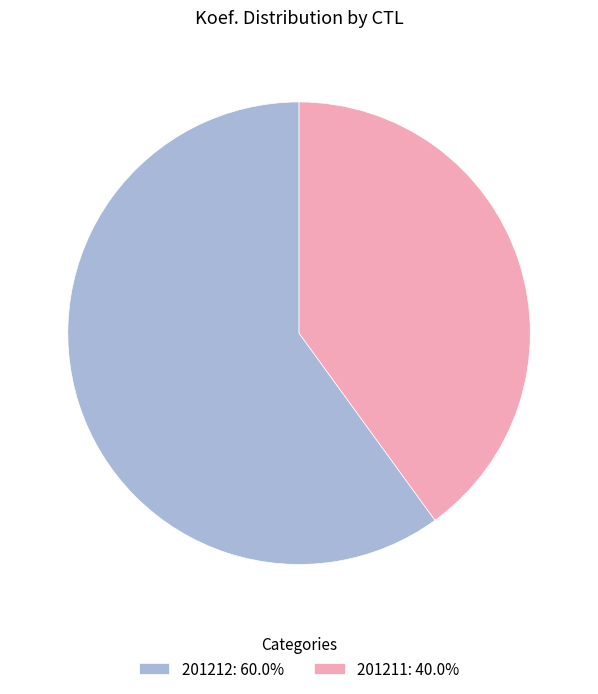

What is the ratio of the value at 201211 to the value at 201212?

0.7